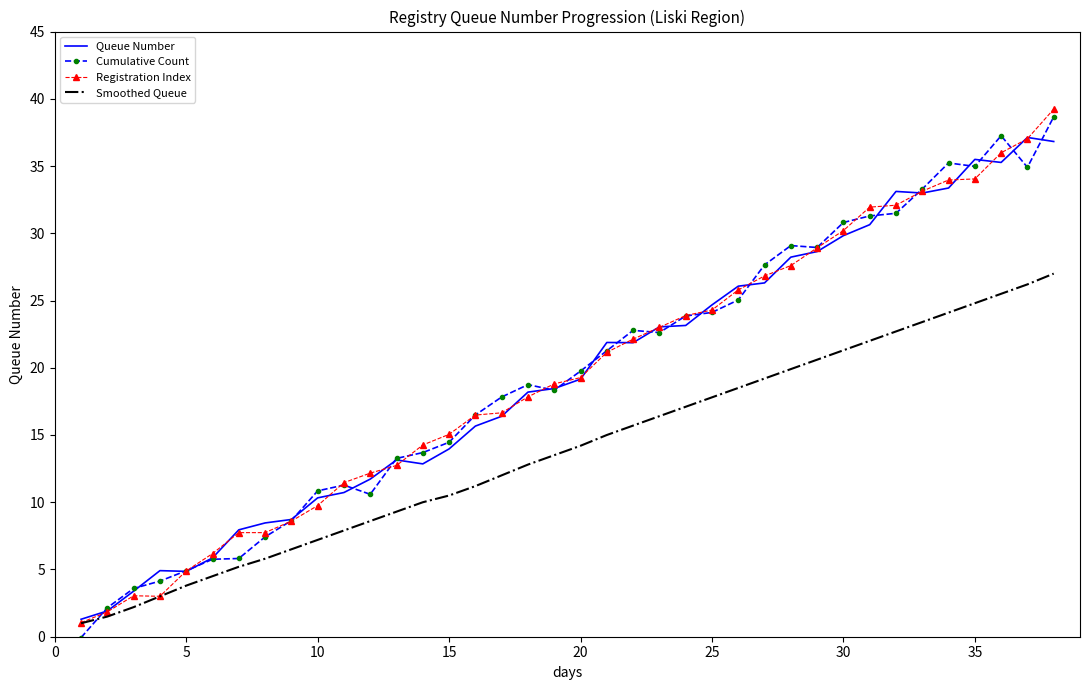

What is the maximum value shown in the chart?

39.2